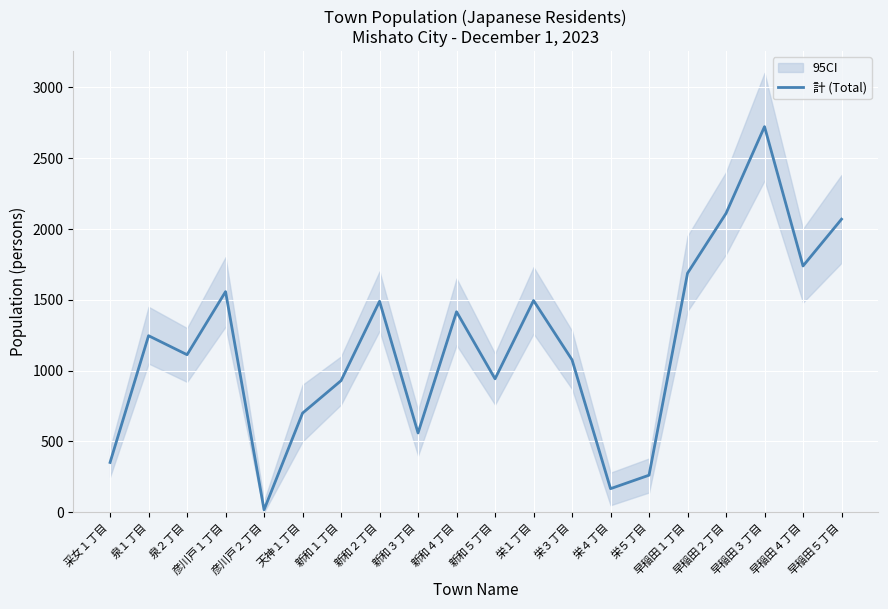

Read the value at 早稲田３丁目, to the nearest 50.

2700